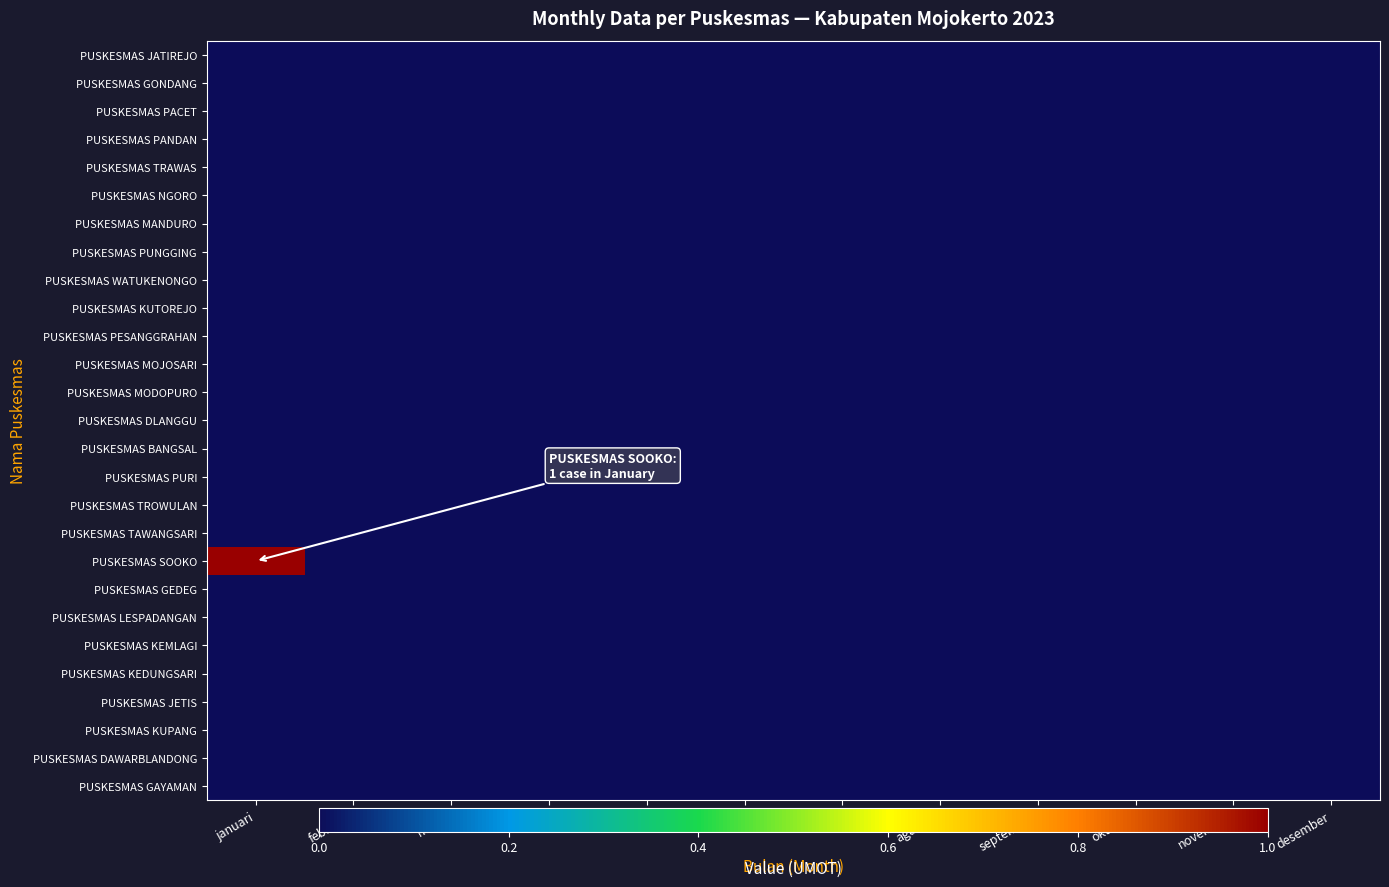

Between desember and januari, which is larger?

desember